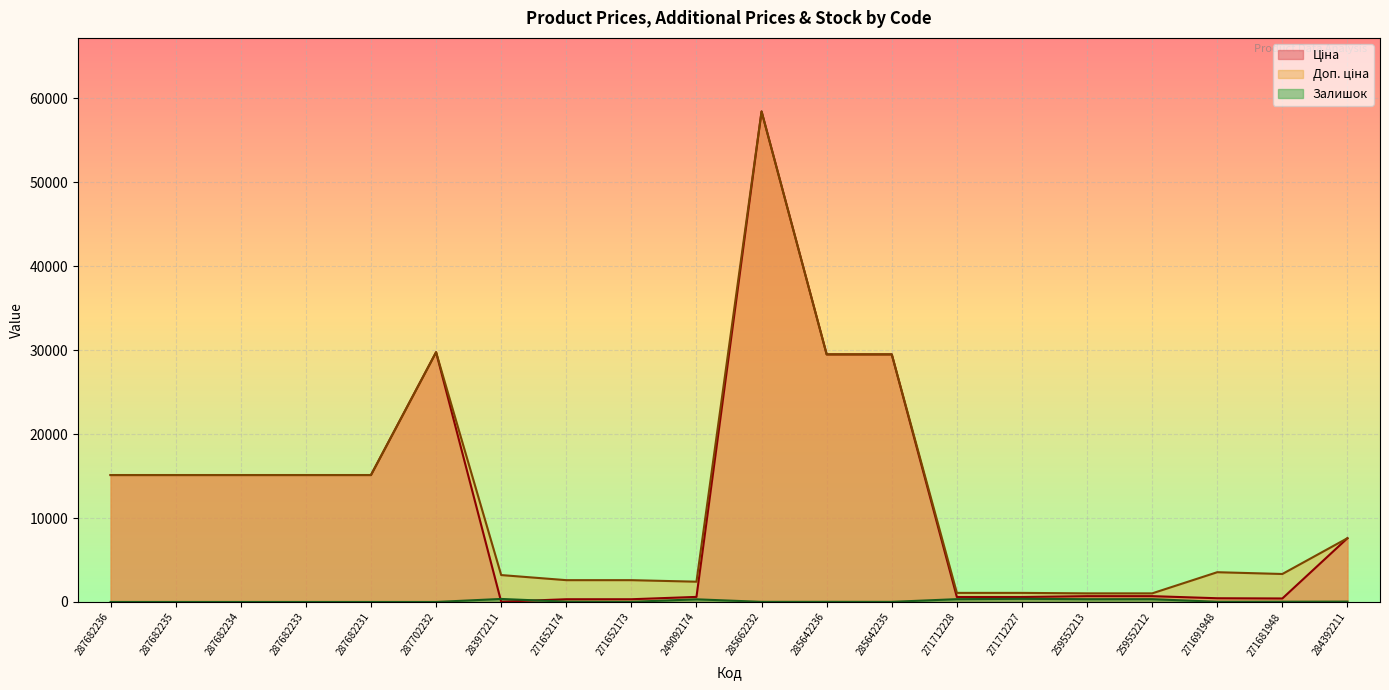

How many interior local valleys does the Ціна series have?

2